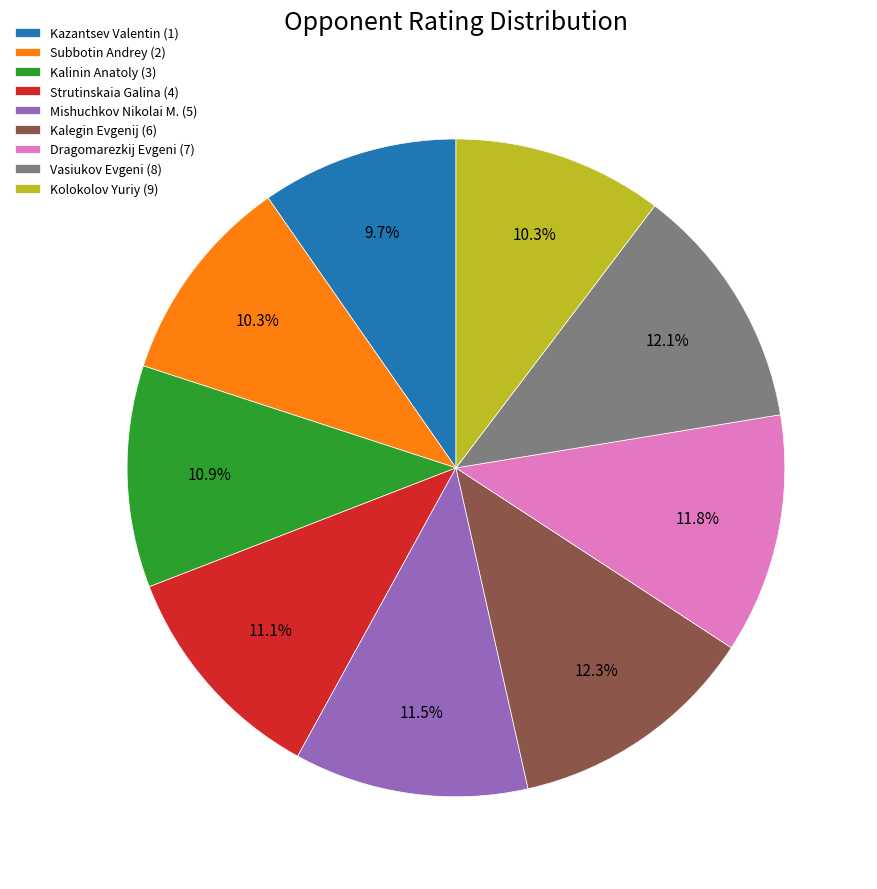

To the nearest percent, what percentage of the pie is Kolokolov Yuriy (9)?

10%